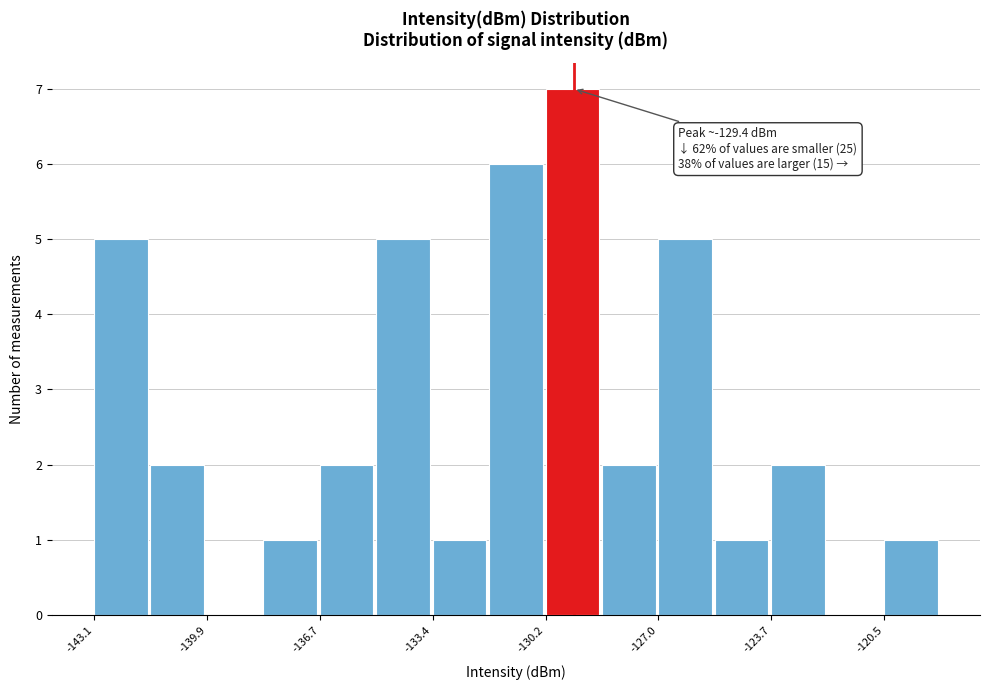

Read against the x-axis, roughly where is the centre of the tallest bar?

-129.5